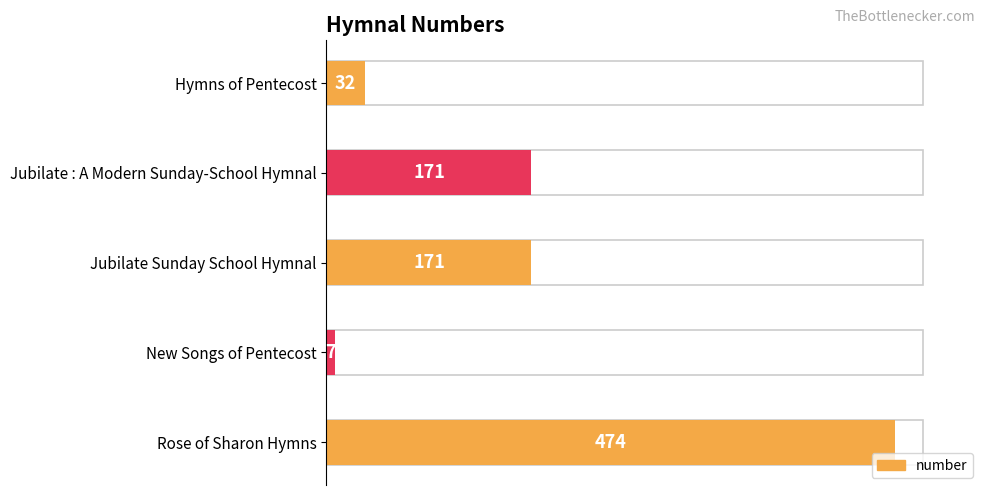

What is the minimum value shown in the chart?

7